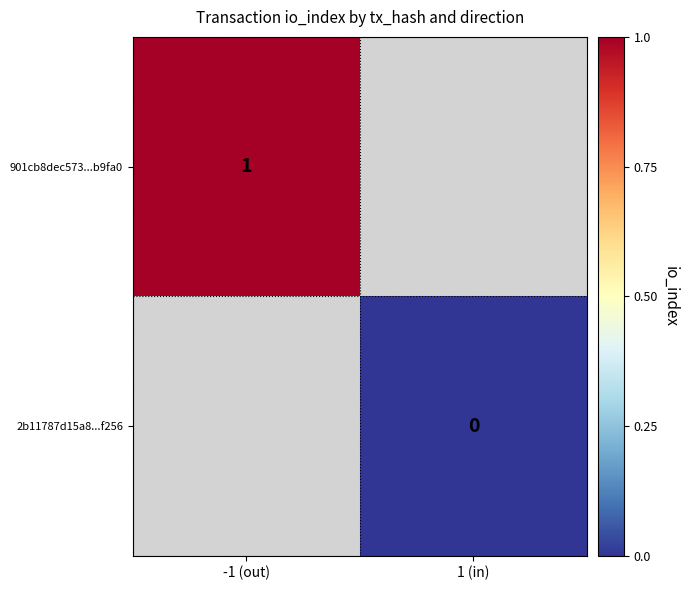

How many positive values does the 901cb8dec573...b9fa0 series have?

1